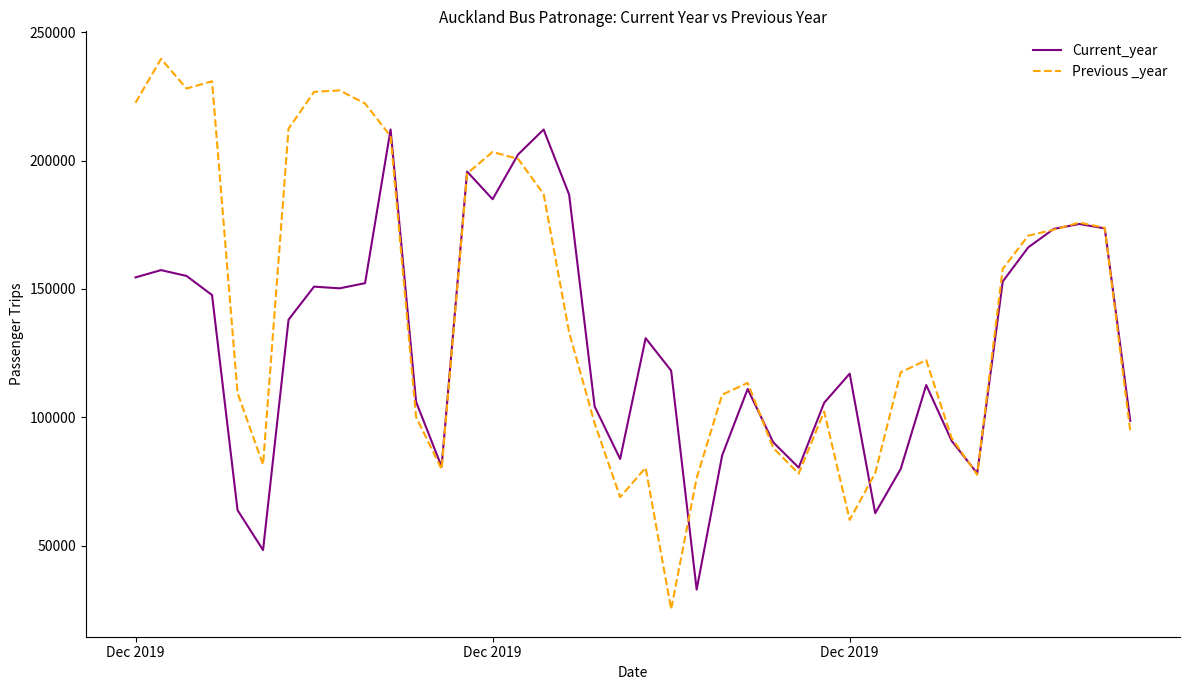

What is the greatest value displayed?

239661